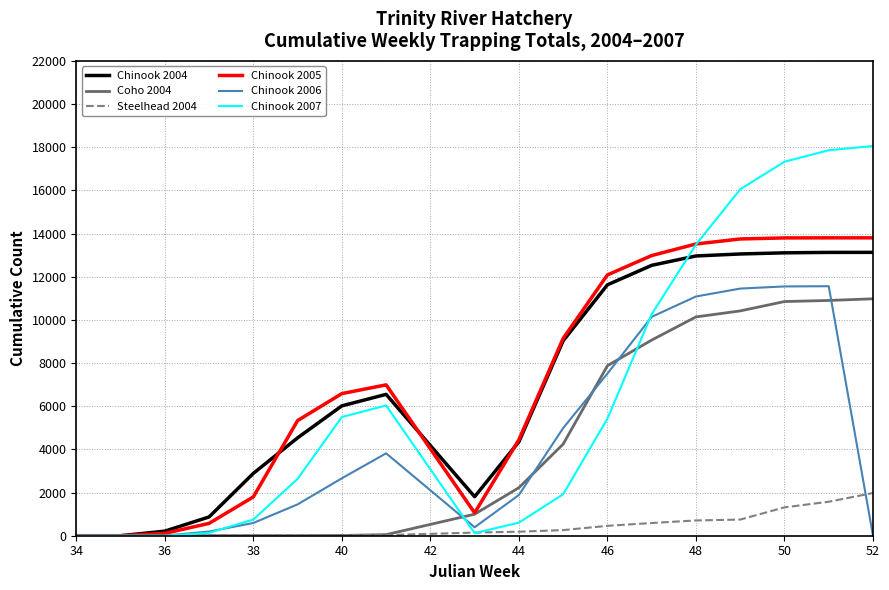

What is the average value of the Coho 2004 series?

4320